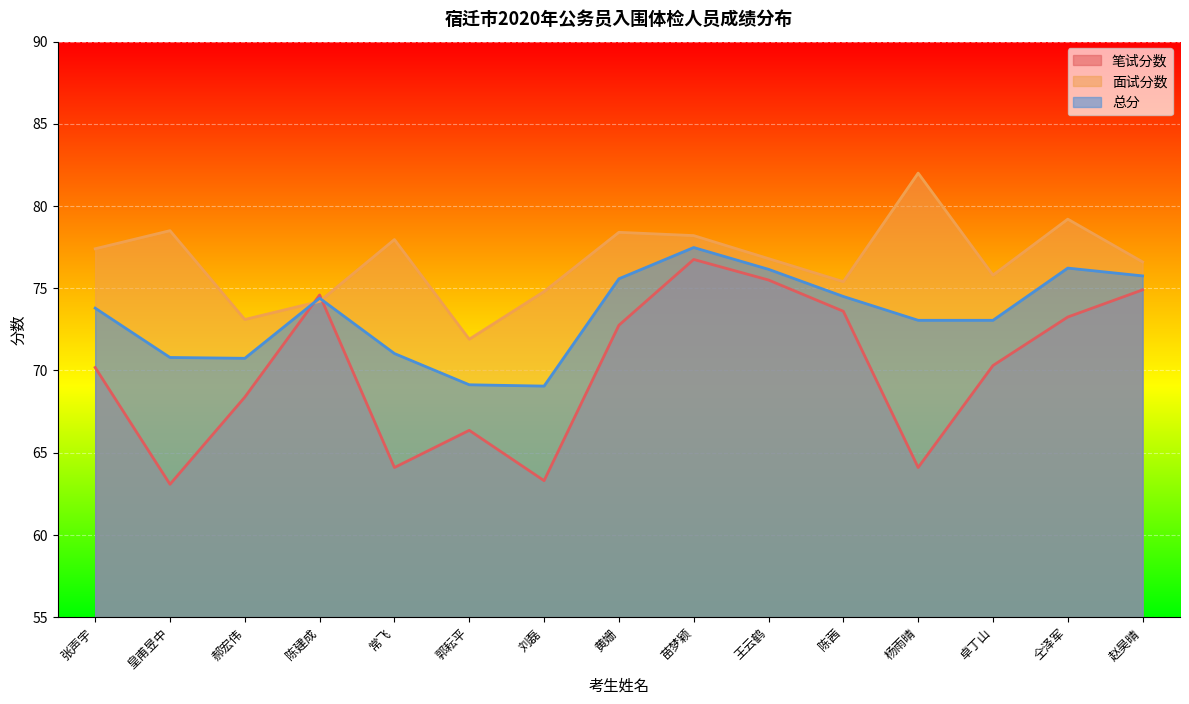

Which series has the largest total across all categories?

面试分数